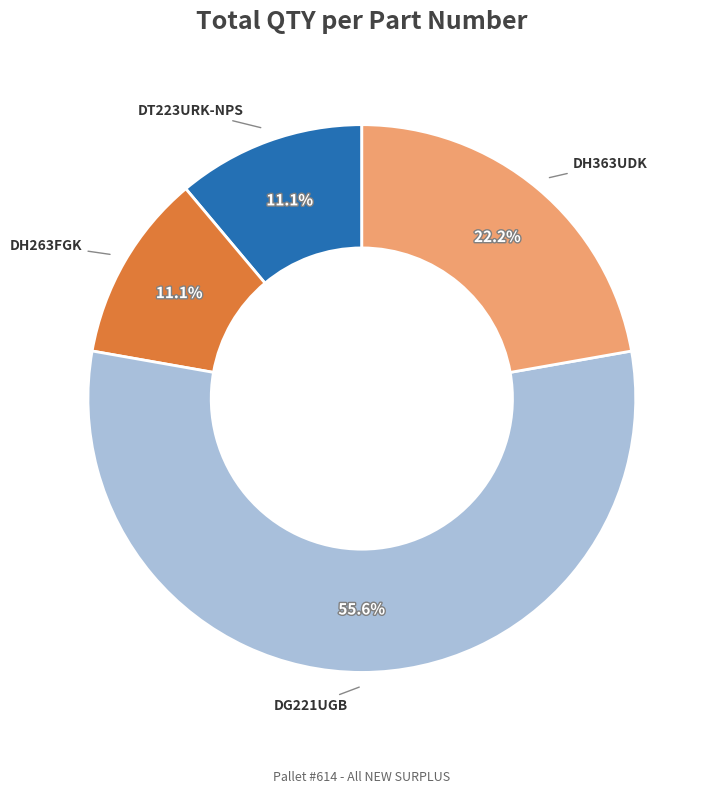

Combined, do DH263FGK and DG221UGB account for over 50%?

Yes